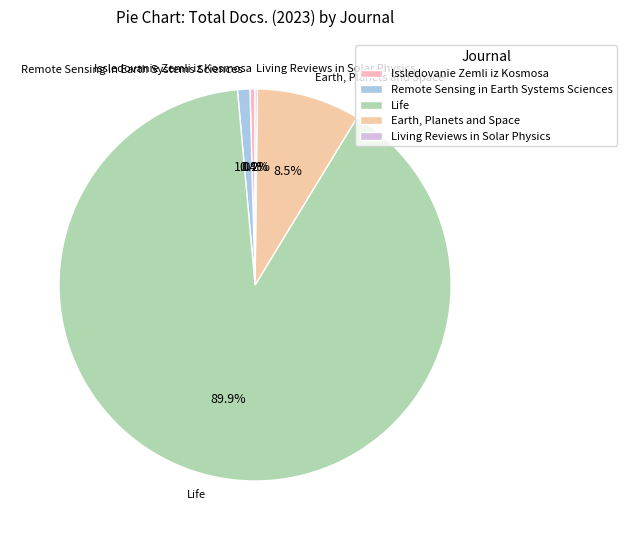

What is the largest slice in the pie chart?

Life